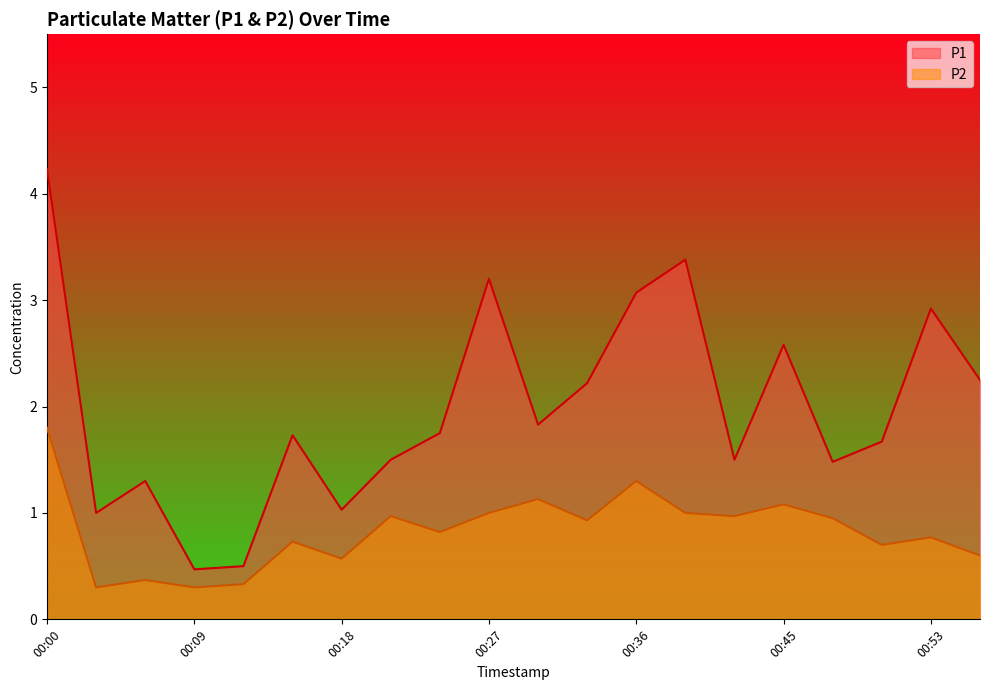

What is the difference between the highest and lowest values at 00:27?

2.2